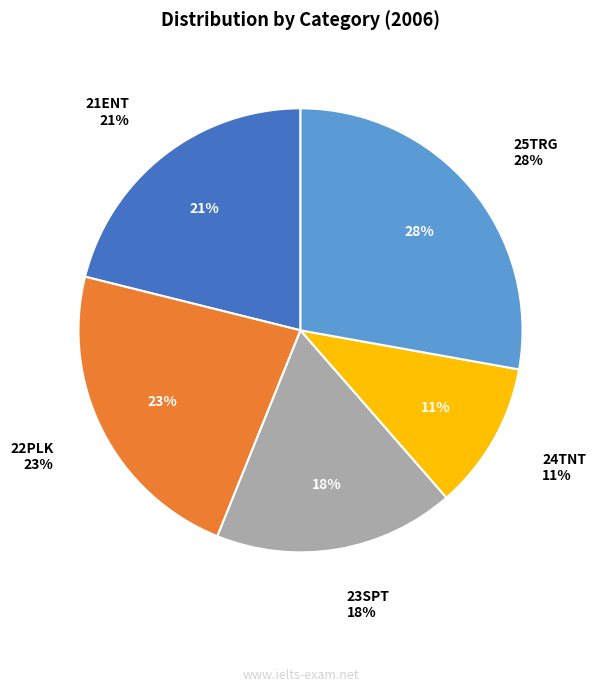

Is it true that 22PLK is 9% of the pie?

False